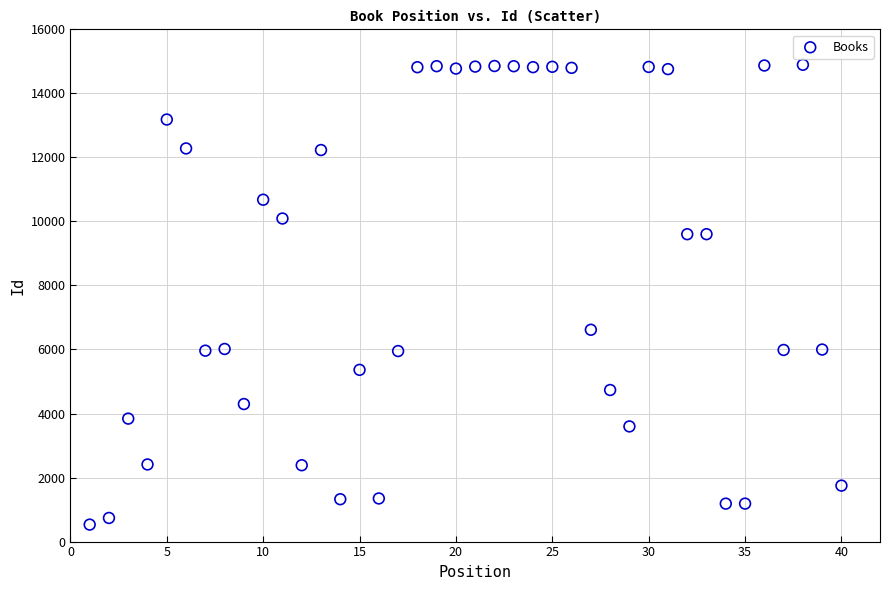

What Y value in the scatter plot is closest to 7711?

6616